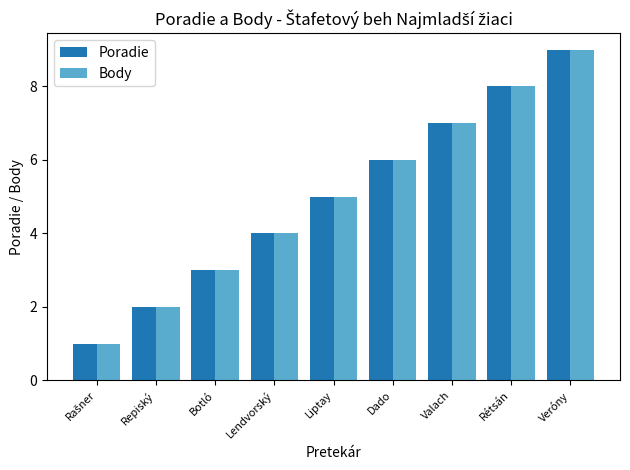

What is the maximum value for Body?

9